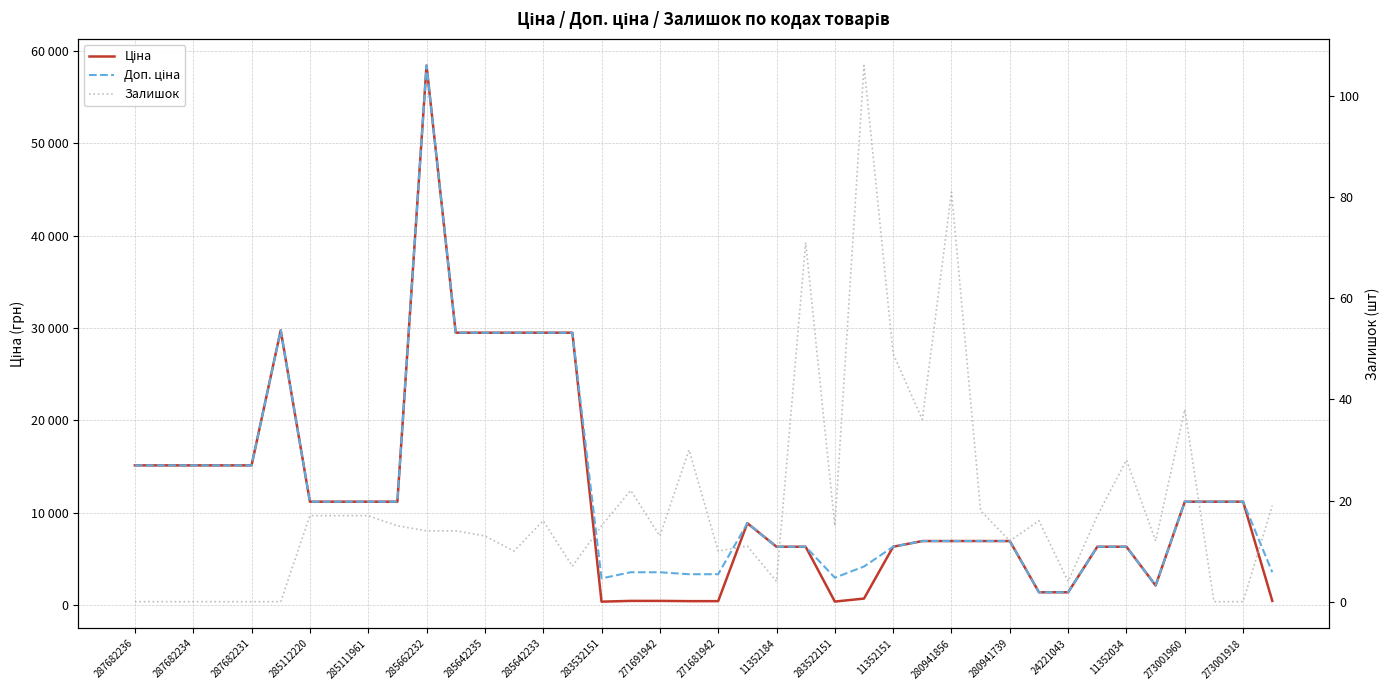

True or false: Доп. ціна and Залишок cross at least once.

False